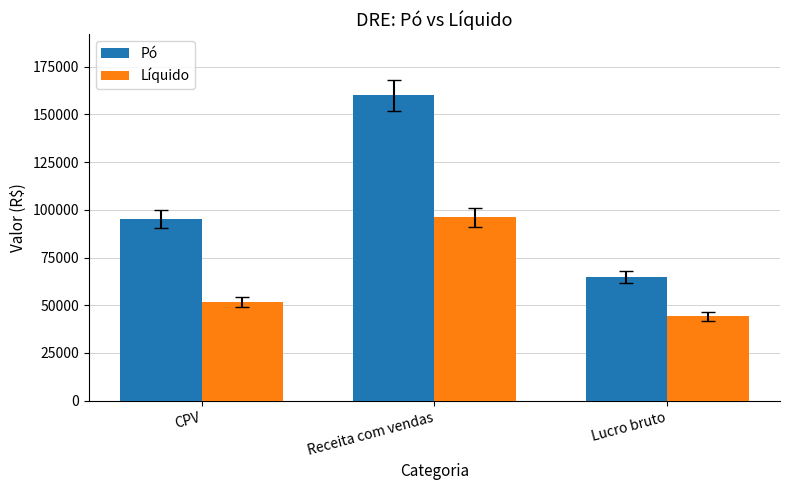

At which category does the chart reach its peak across all series?

Receita com vendas